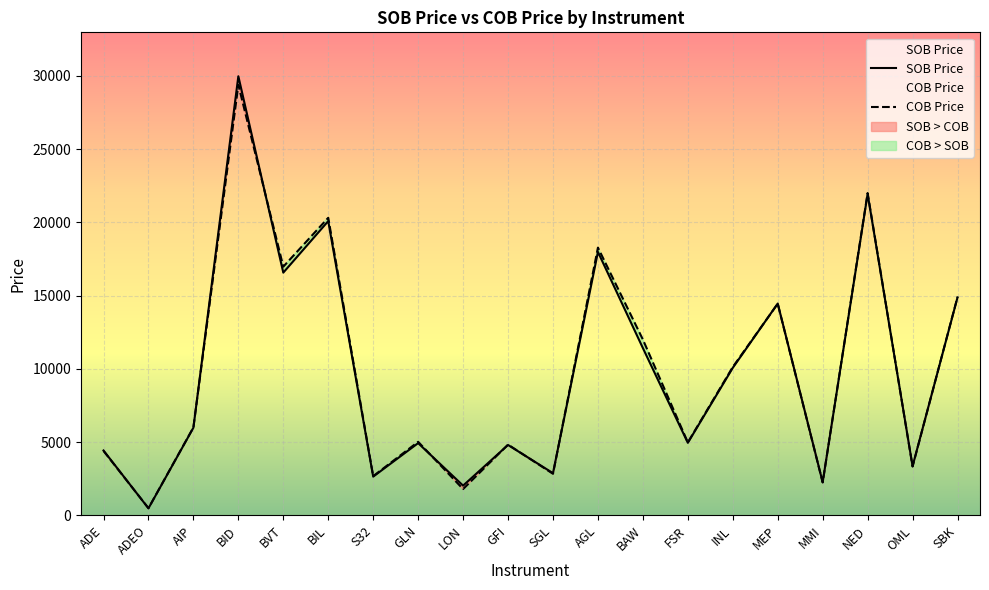

What is the difference between the highest and lowest values at GLN?

90